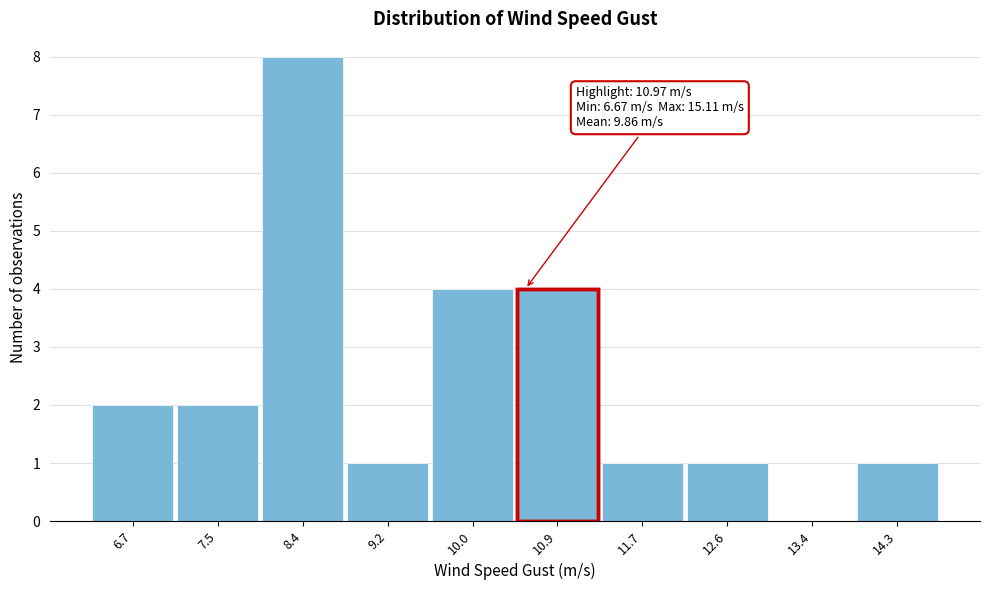

Reading left to right, what are all the values shown in this chart?

6.7=2	7.5=2	8.4=8	9.2=1	10.0=4	10.9=4	11.7=1	12.6=1	13.4=0	14.3=1